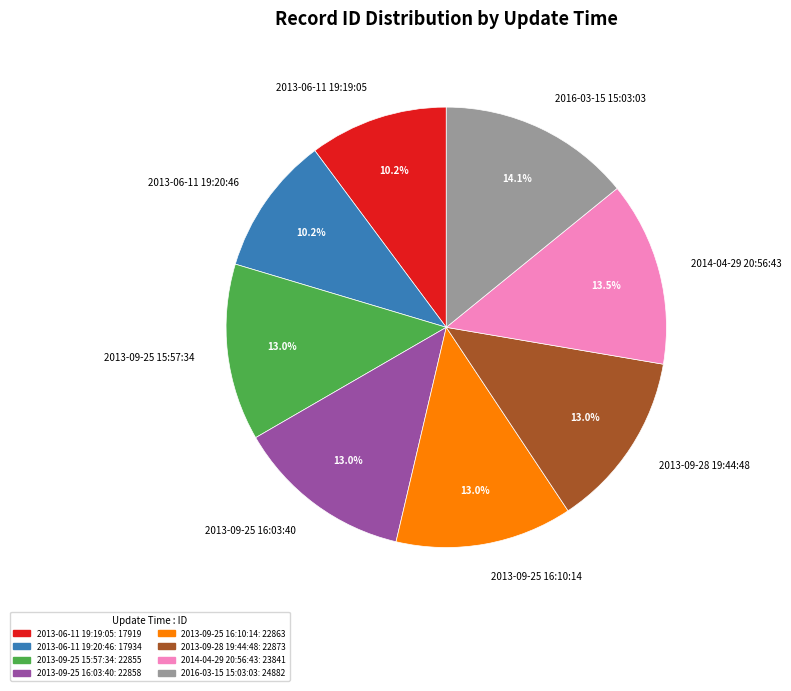

What is the ratio of the value at 2013-09-25 15:57:34 to the value at 2016-03-15 15:03:03?

0.9